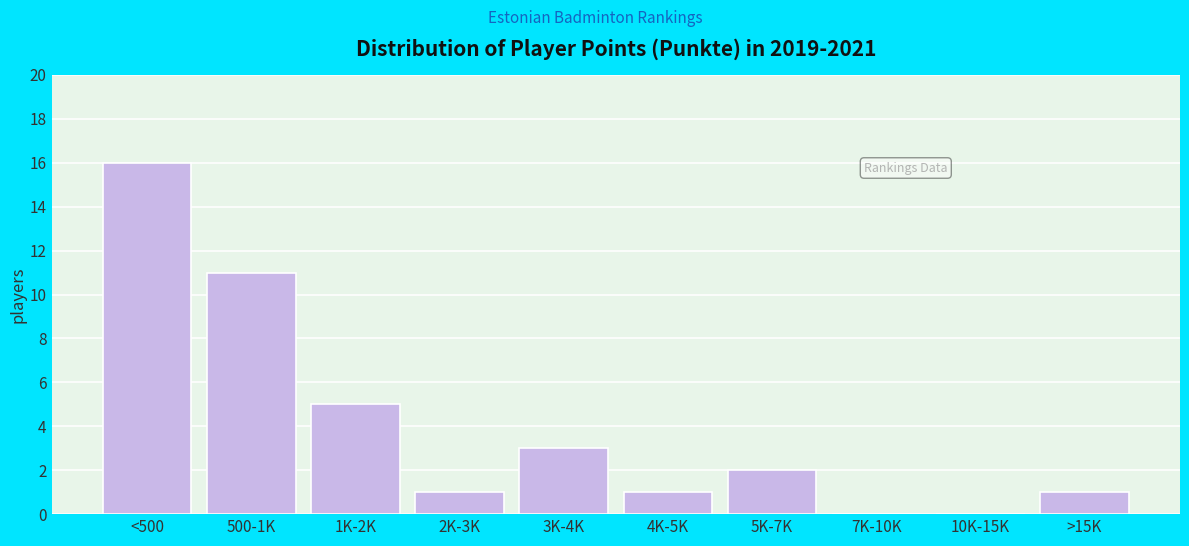

Reading left to right, what are all the values shown in this chart?

<500=16	500-1K=11	1K-2K=5	2K-3K=1	3K-4K=3	4K-5K=1	5K-7K=2	7K-10K=0	10K-15K=0	>15K=1